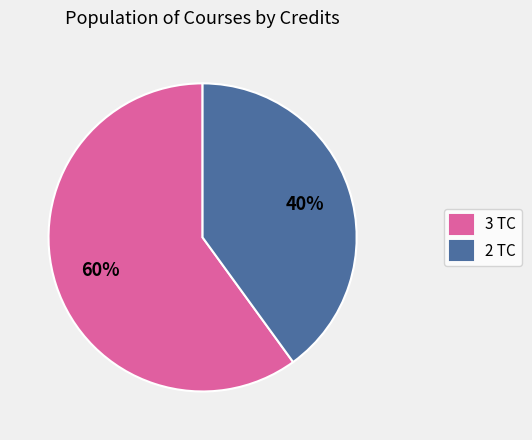

The 2 TC slice represents 40% of the pie. True or false?

True